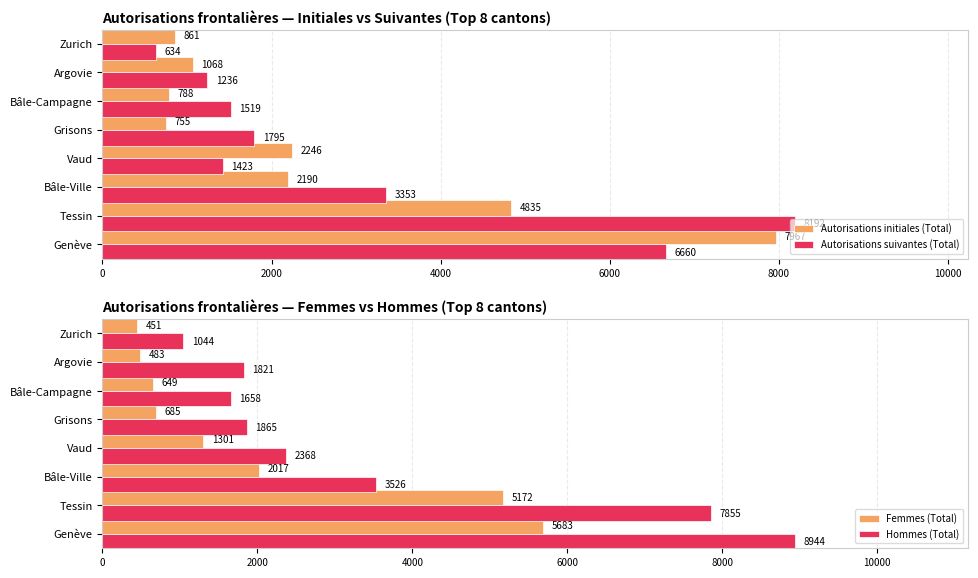

Are the bars horizontal?

Yes